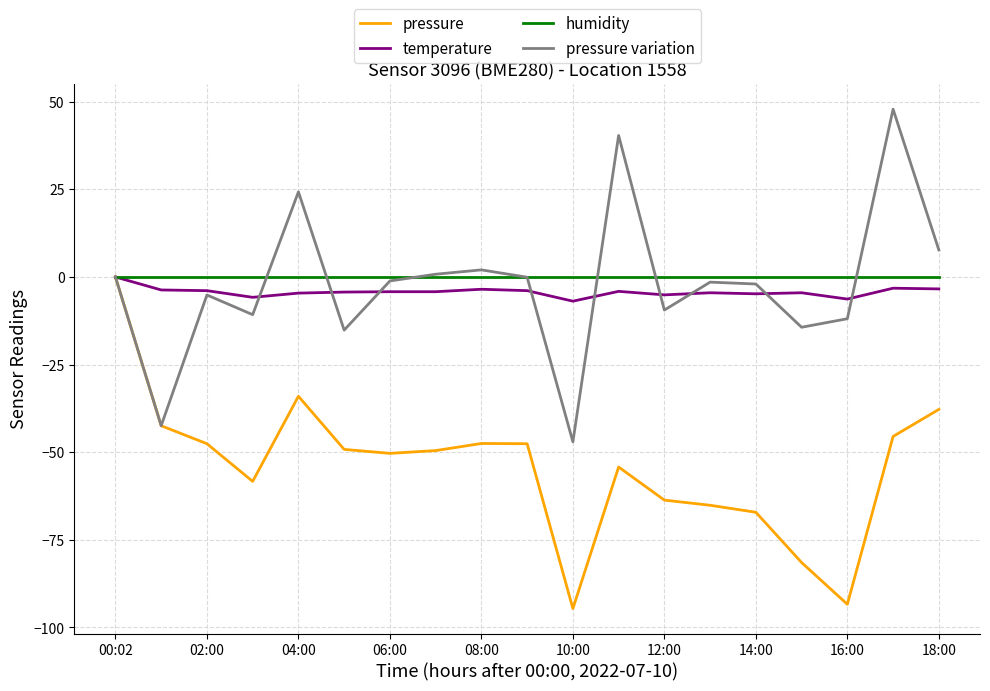

What is the maximum value shown in the chart?

47.9